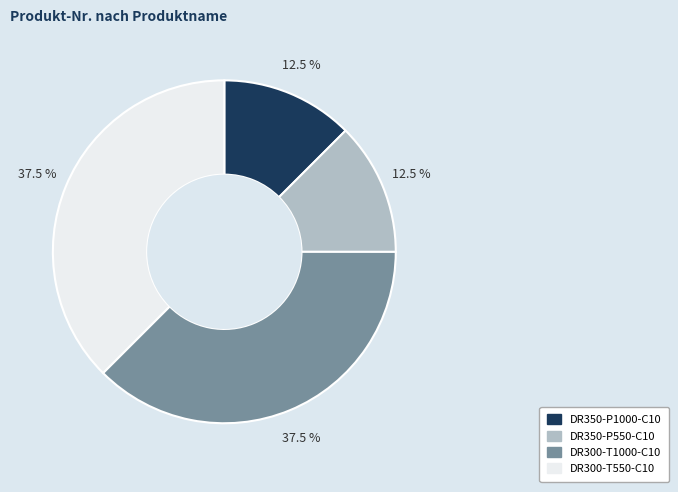

How many slices are in this pie chart?

4